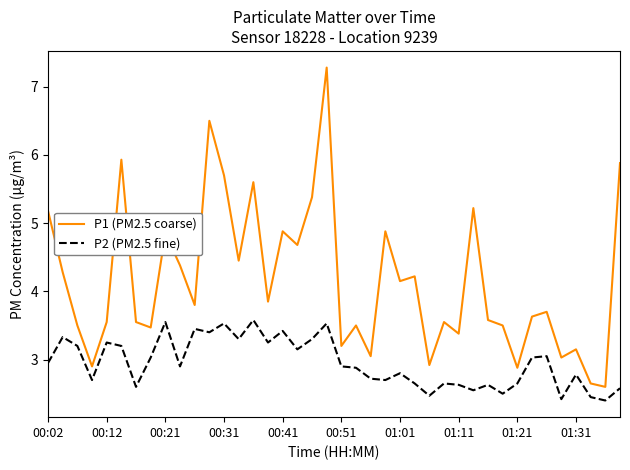

What is the average value of the P1 (PM2.5 coarse) series?

4.2